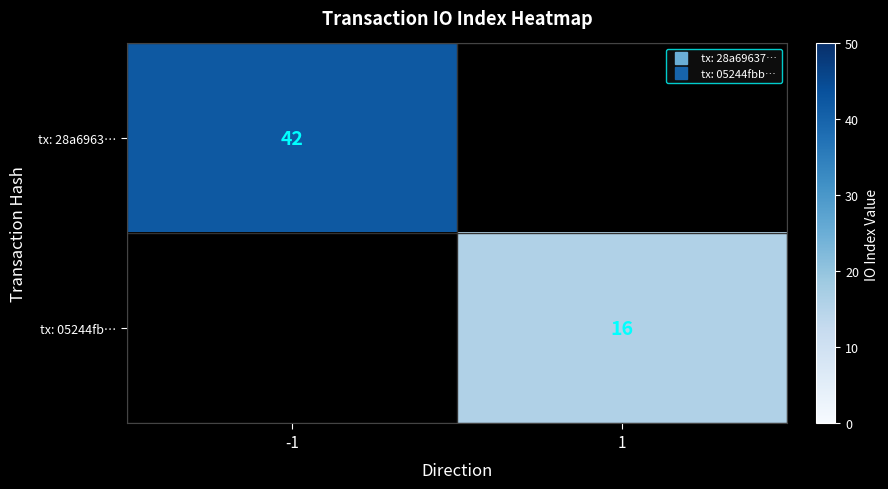

Rank the categories by tx: 28a6963… value from highest to lowest.

-1, 1